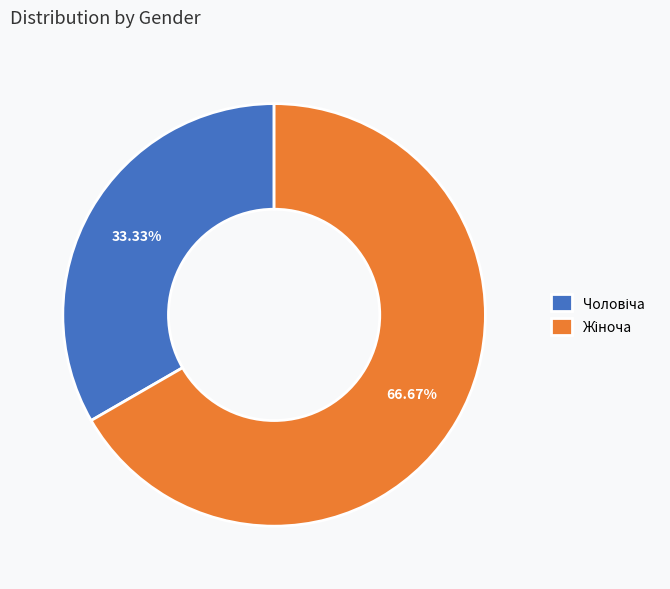

Is there a majority slice in this chart?

Yes